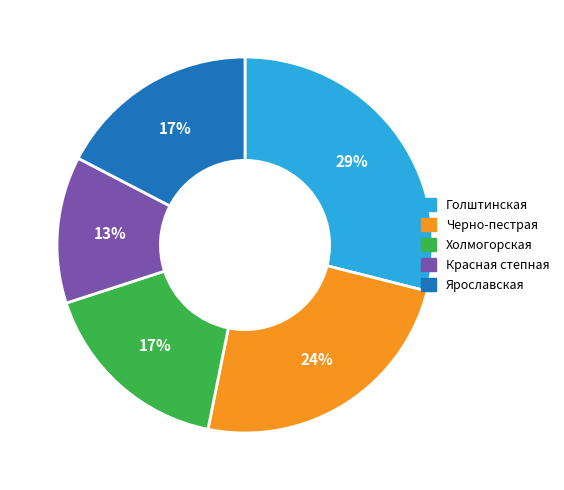

What is the smallest slice in the pie chart?

Красная степная